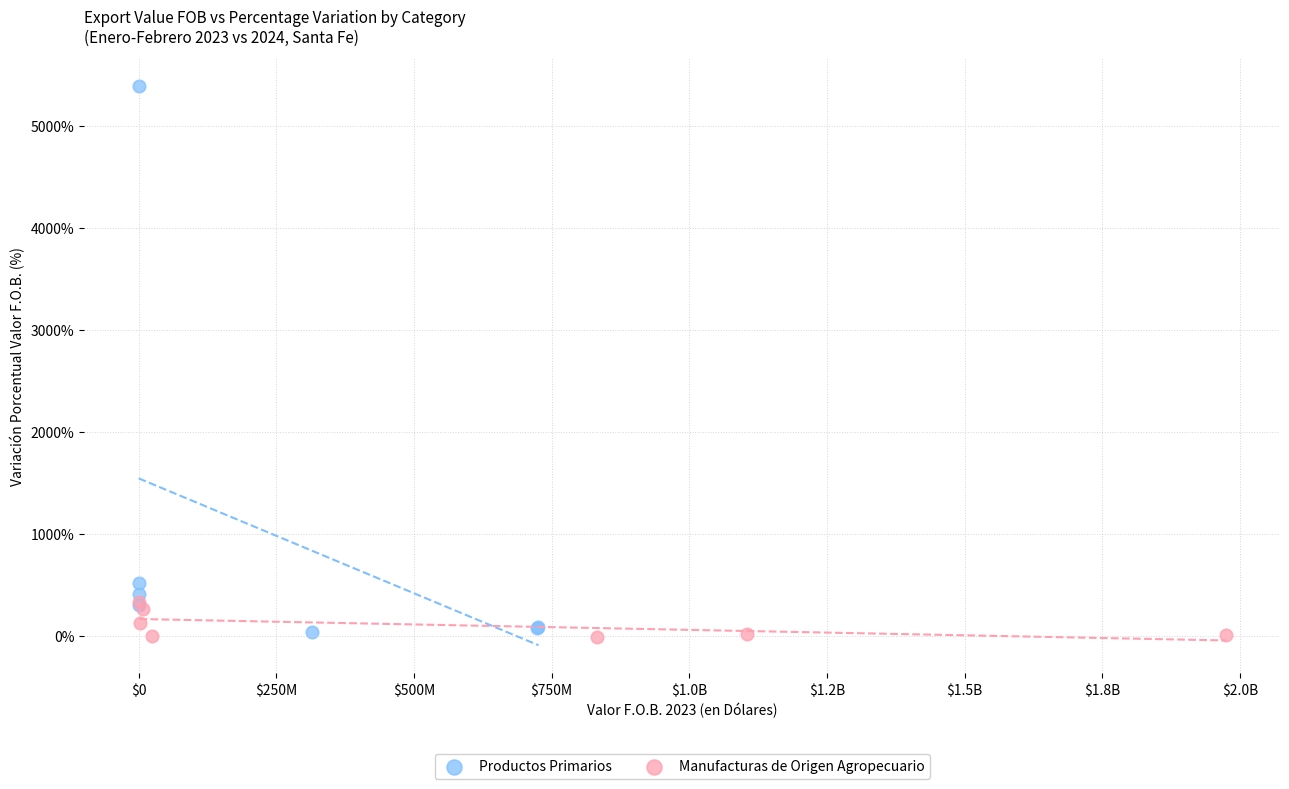

Which series reaches the minimum Y coordinate?

Manufacturas de Origen Agropecuario